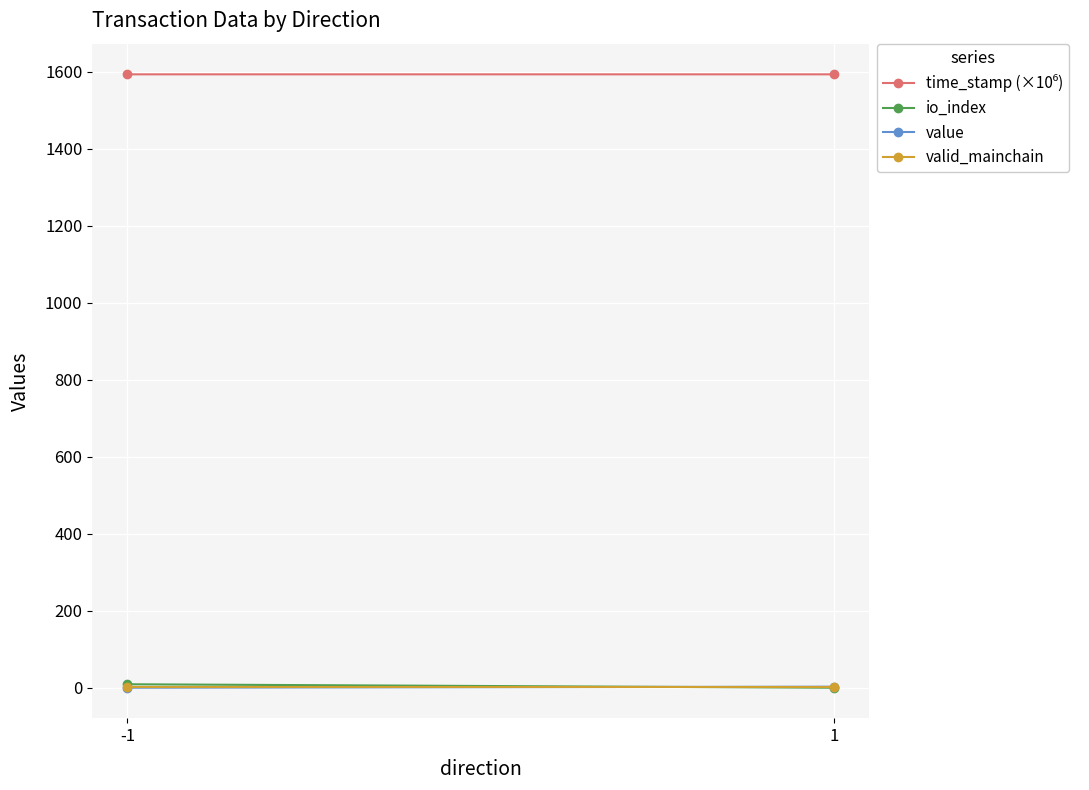

At which label is time_stamp (×10⁶) closest to 1593?

1